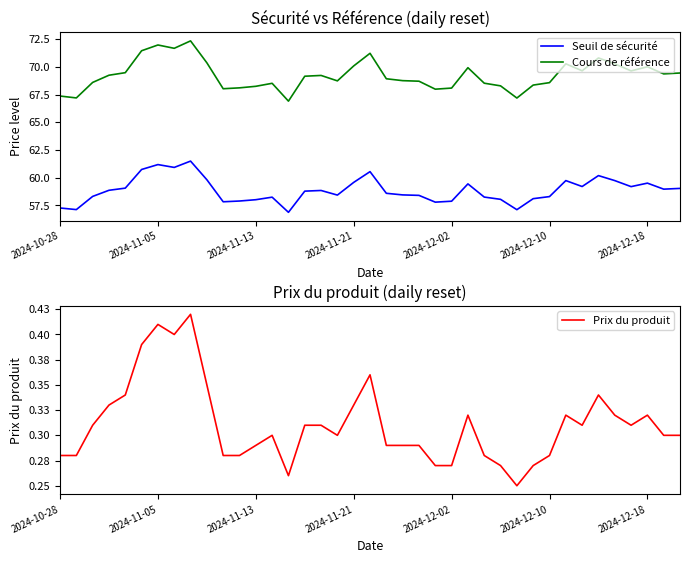

True or false: Seuil de sécurité and Cours de référence cross at least once.

False